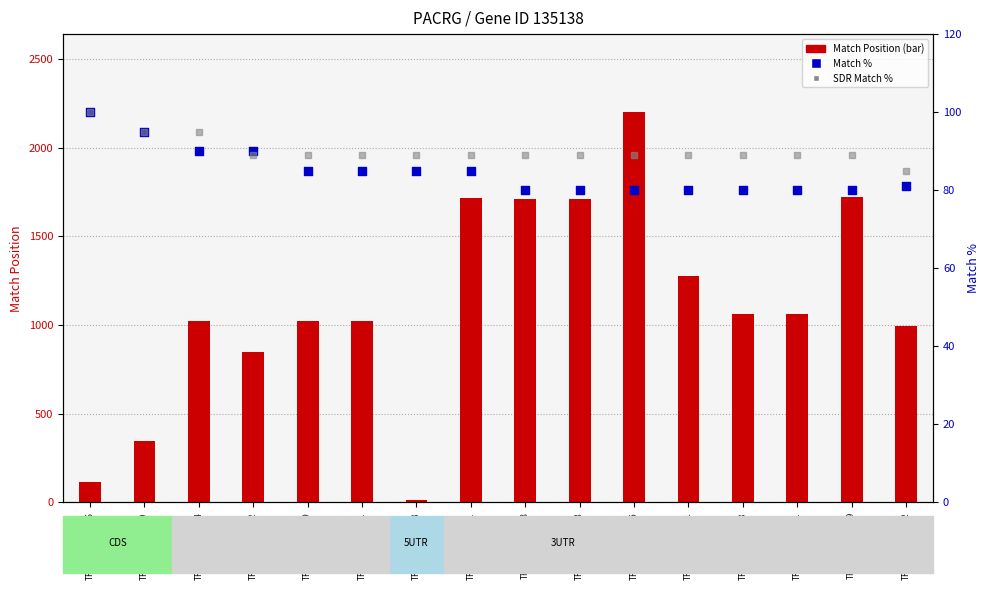

At which category is the sum across all series the highest?

TRCN0000238445